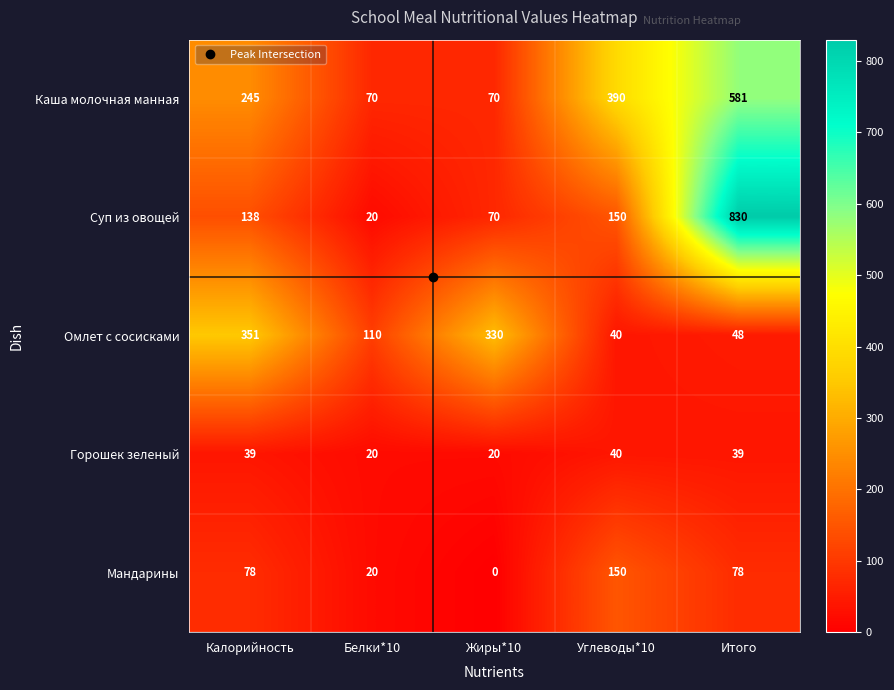

True or false: Омлет с сосисками has a value of 110 at Белки*10.

True